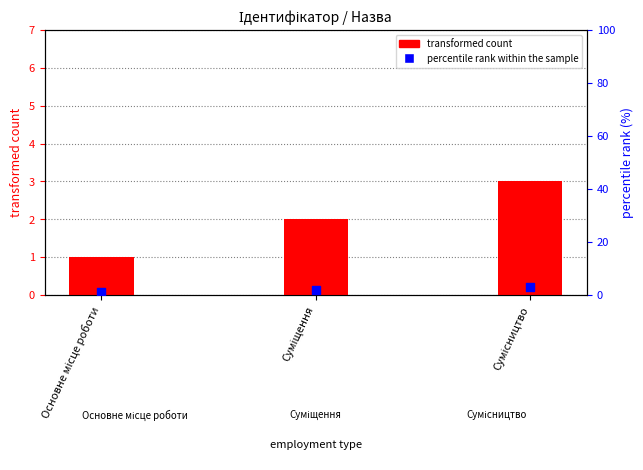

Is the value of percentile rank within the sample at Суміщення greater than the value of transformed count at Сумісництво?

No